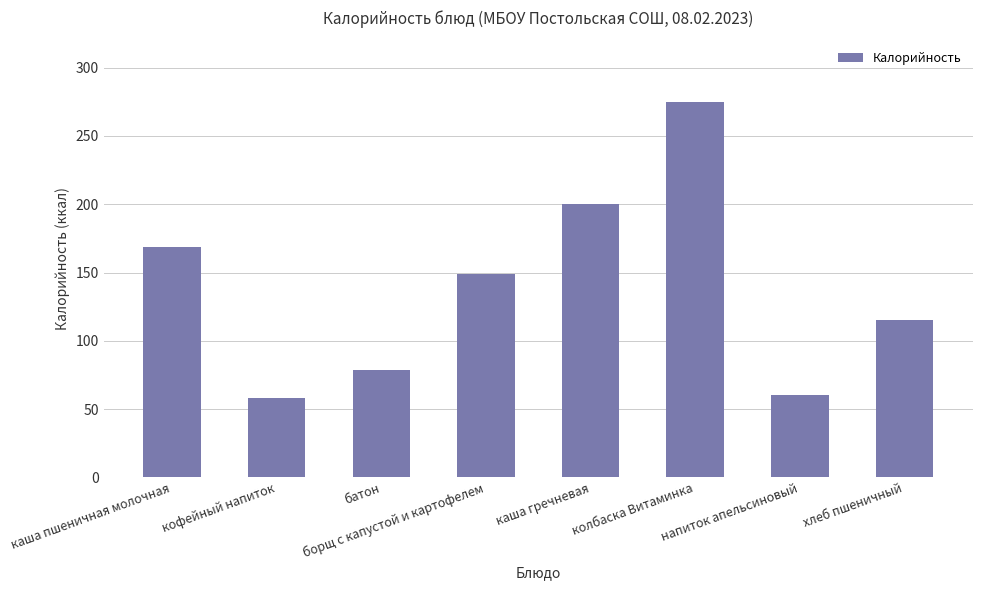

What position from the right is хлеб пшеничный?

1